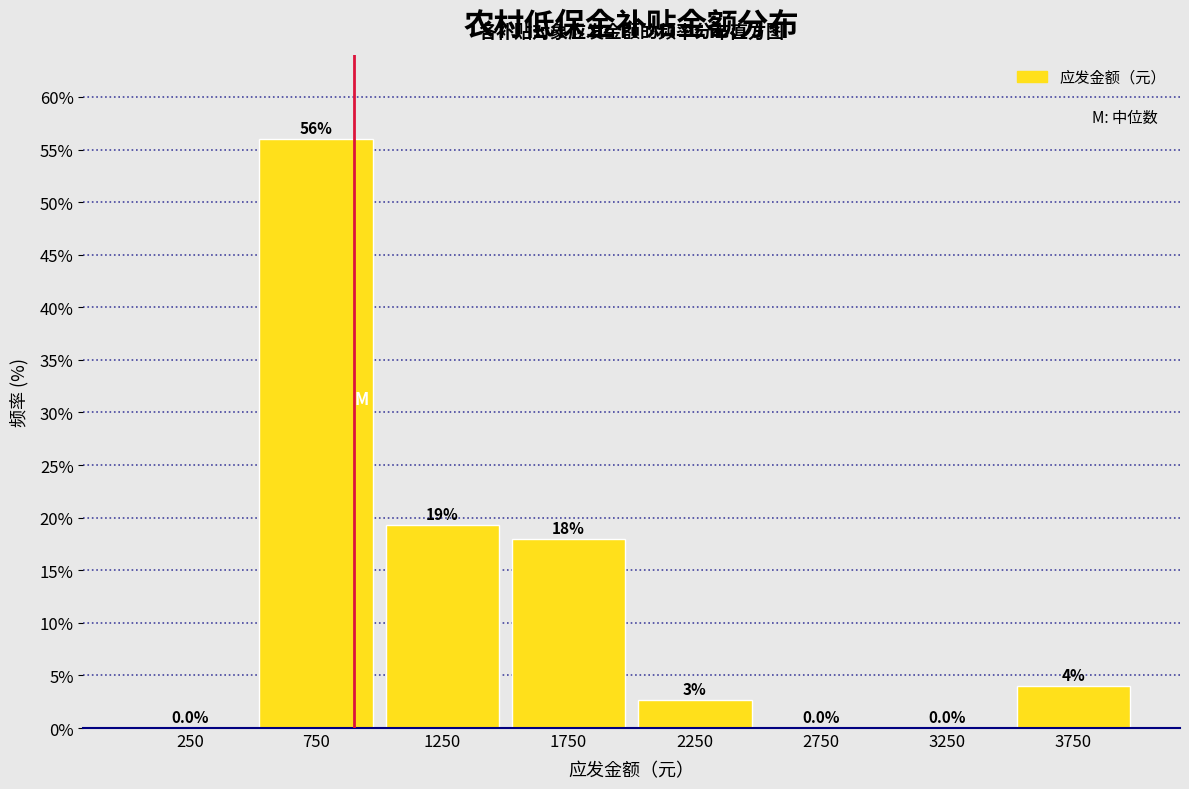

Over which range of the x-axis is the bar tallest?

500 to 1000